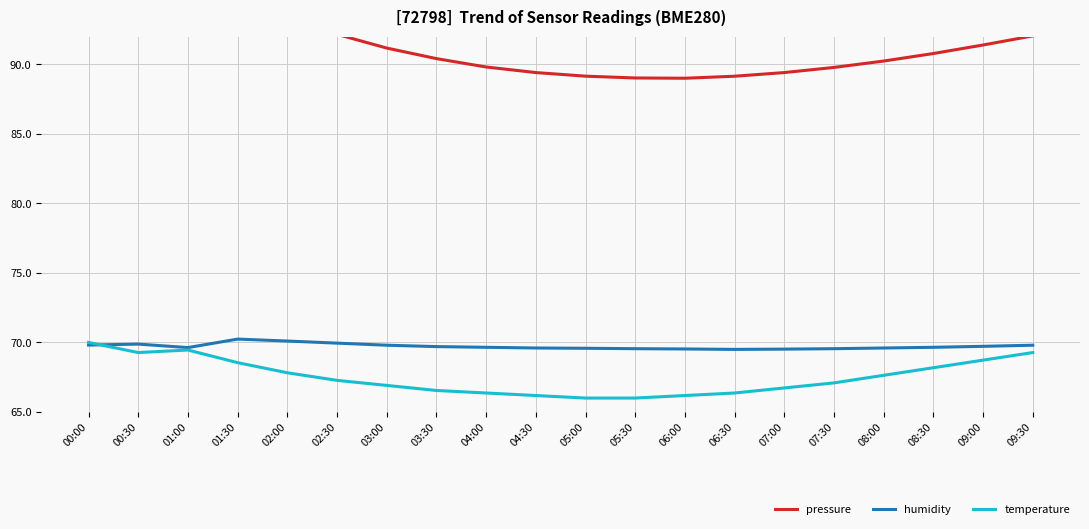

In humidity, how many points are lower than both neighbors (excluding endpoints)?

2